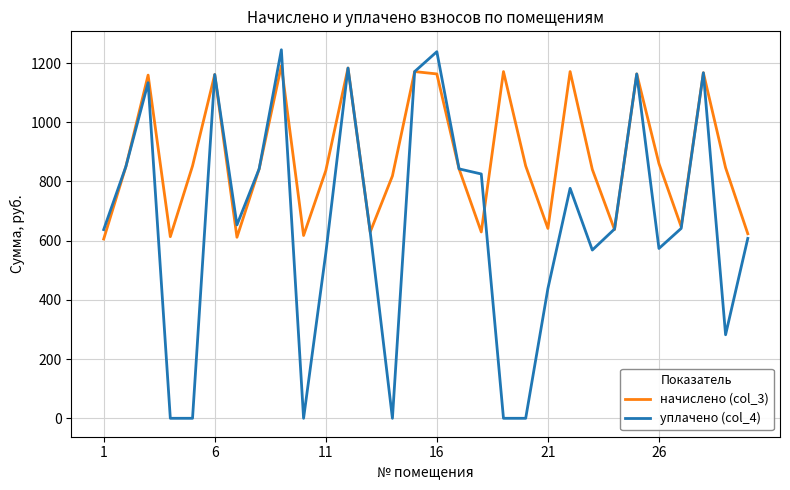

Rank the series by their average value, from lowest to highest.

уплачено (col_4), начислено (col_3)